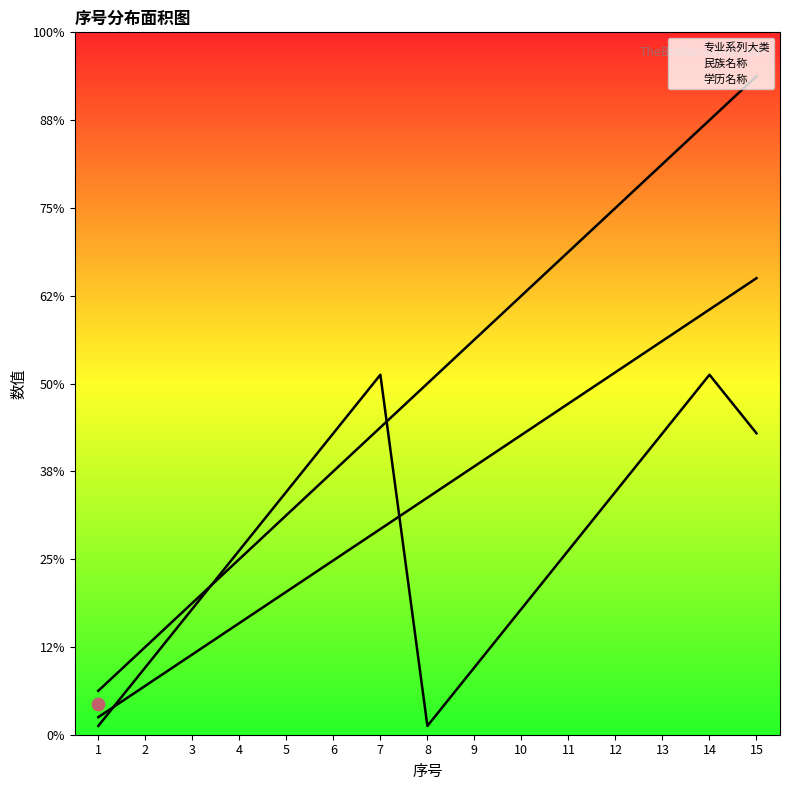

Which series contains the lowest Y value?

学历名称